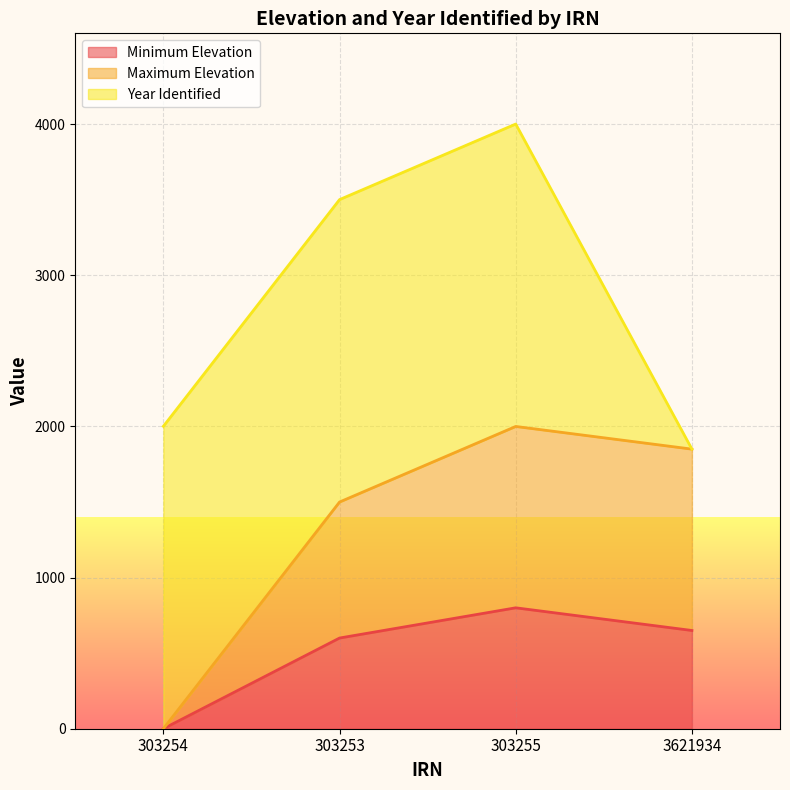

Is it true that Minimum Elevation equals 287 at 3621934?

False